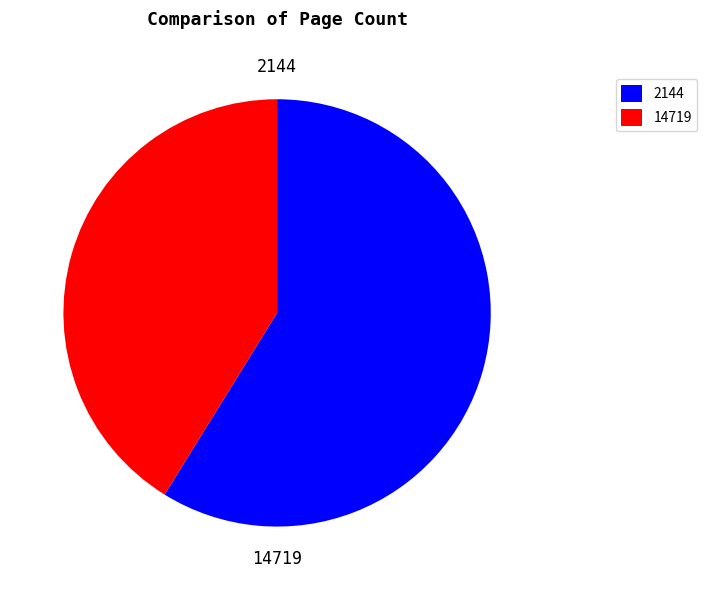

Which slice is the largest?

2144